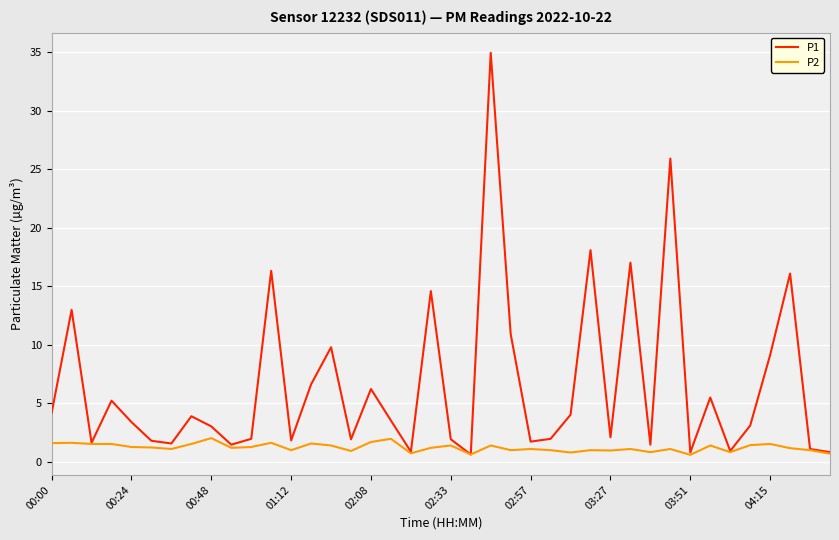

Which series has the widest spread of values?

P1